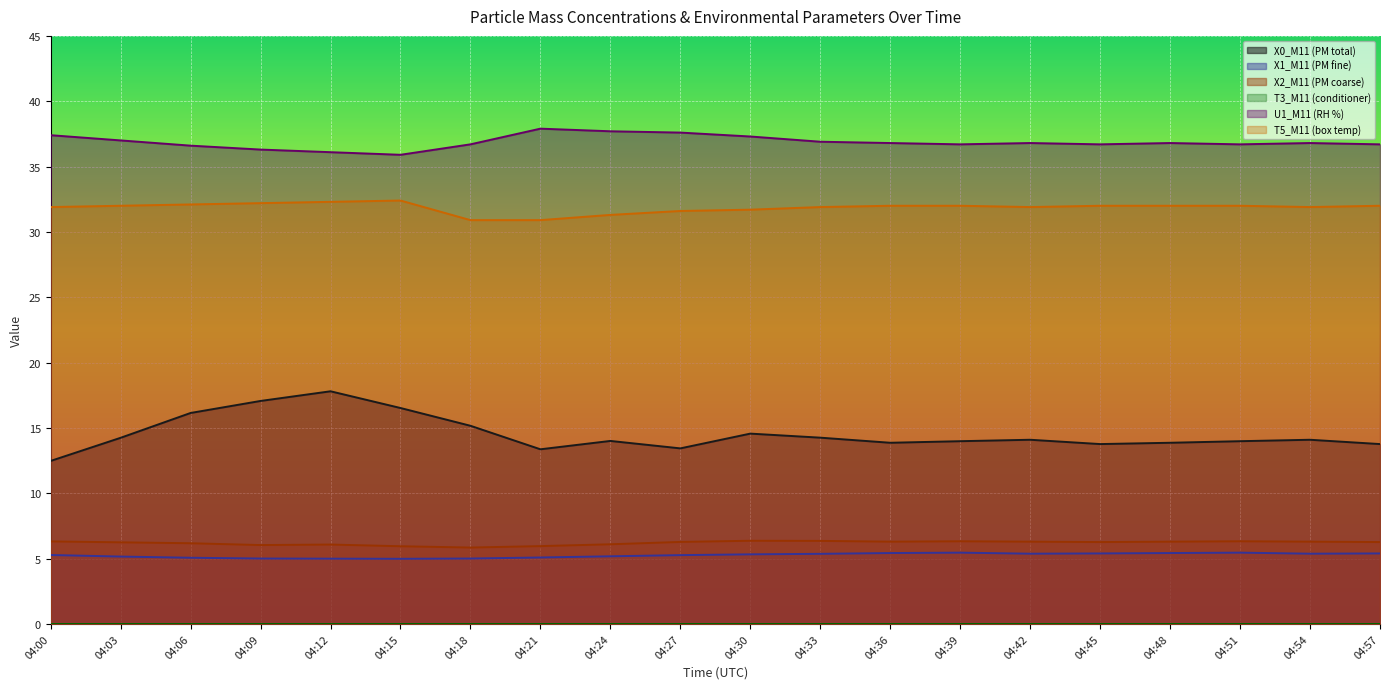

How many values in the T5_M11 (box temp) series are below 32?

9